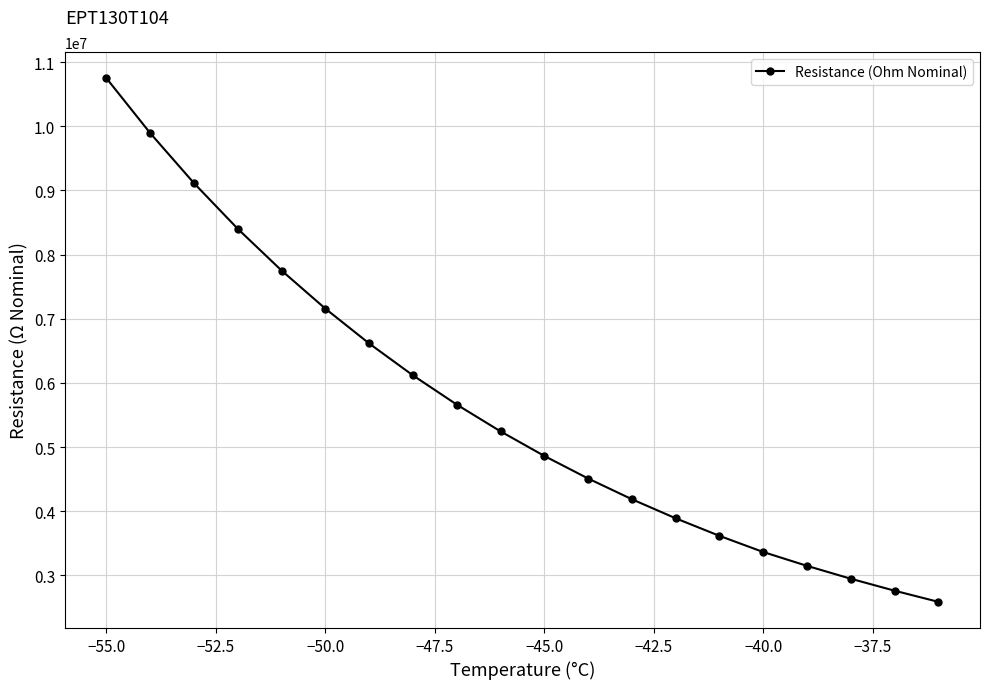

What is the maximum value shown in the chart?

10747070.2